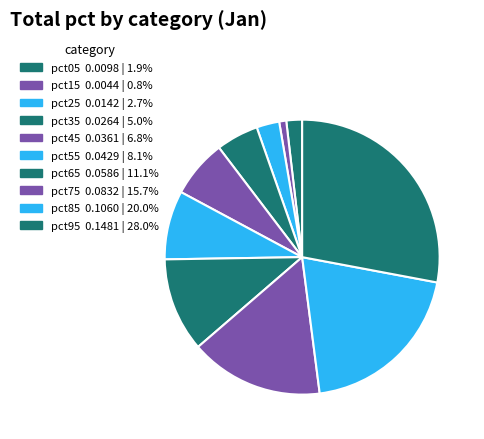

Does pct25 represent more than half of the total?

No